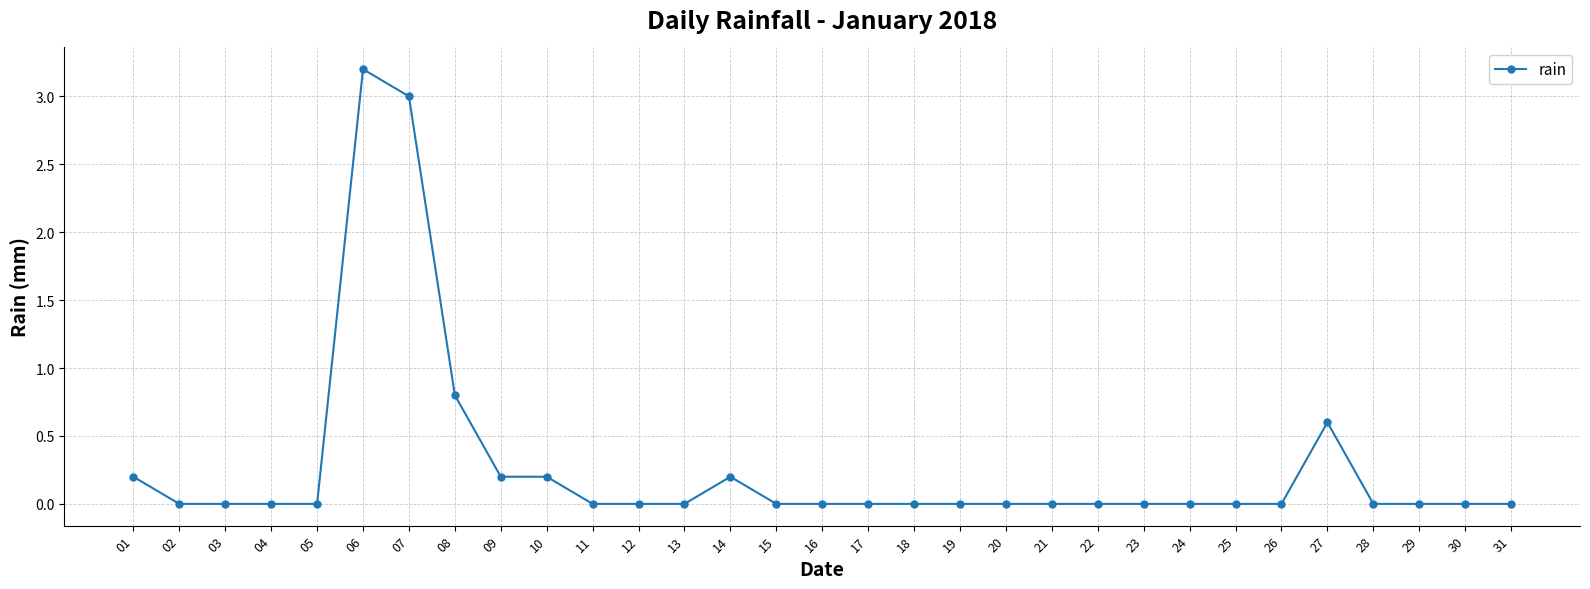

Reading right to left, what are all the values shown in this chart?

31=0.0	30=0.0	29=0.0	28=0.0	27=0.6	26=0.0	25=0.0	24=0.0	23=0.0	22=0.0	21=0.0	20=0.0	19=0.0	18=0.0	17=0.0	16=0.0	15=0.0	14=0.2	13=0.0	12=0.0	11=0.0	10=0.2	09=0.2	08=0.8	07=3.0	06=3.2	05=0.0	04=0.0	03=0.0	02=0.0	01=0.2